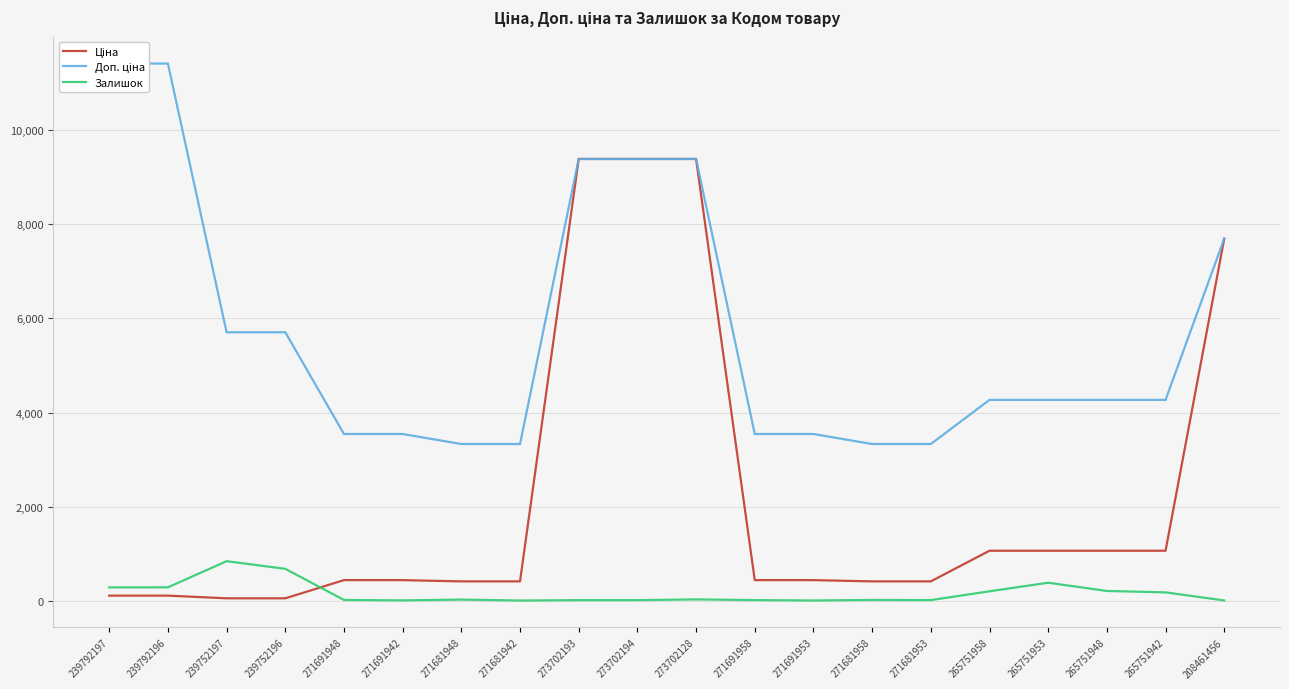

What are all the series names shown in the legend?

Ціна, Доп. ціна, Залишок